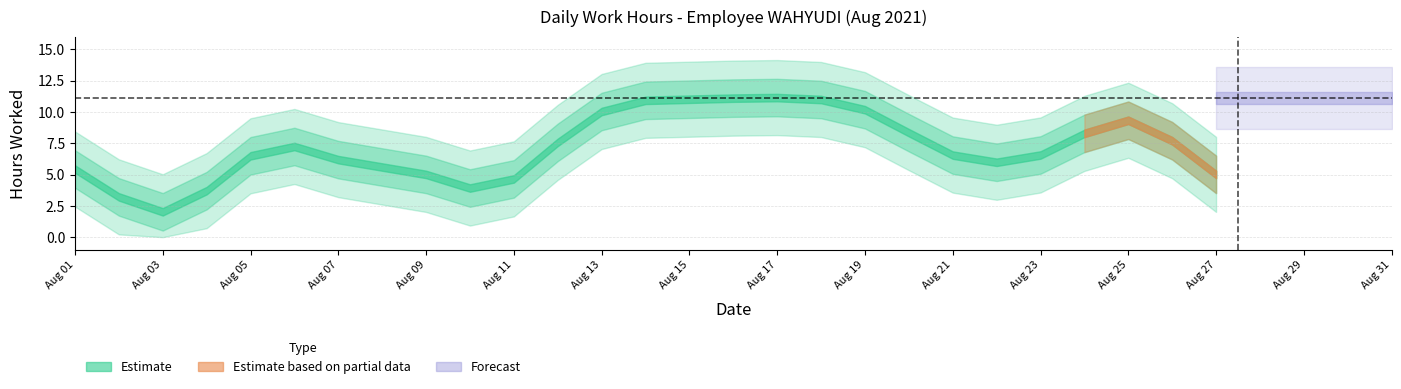

Where is the first local maximum?

5